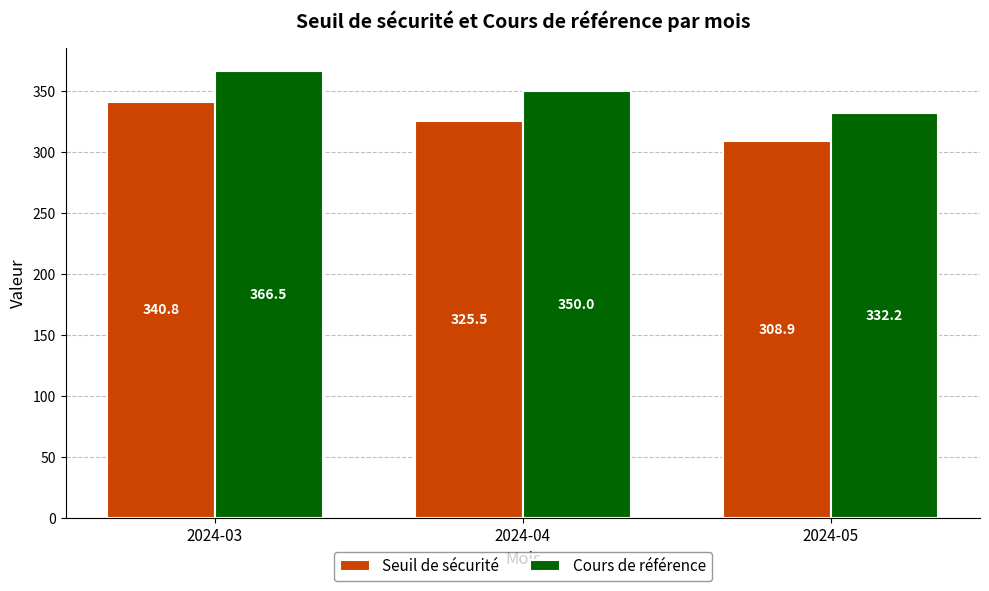

Reading right to left, transcribe all the data shown in this chart.

Seuil de sécurité: 308.9	325.5	340.8
Cours de référence: 332.2	350.0	366.5